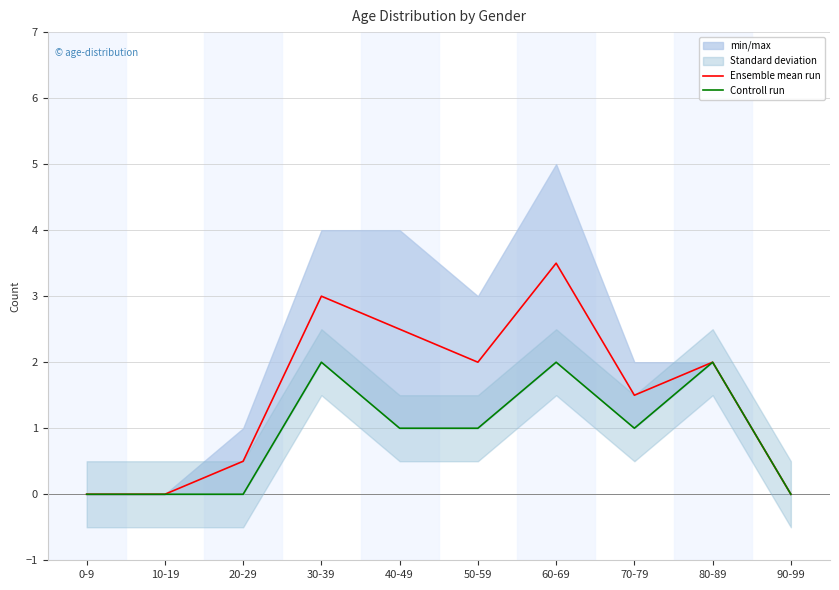

At which label does Controll run reach its minimum?

0-9